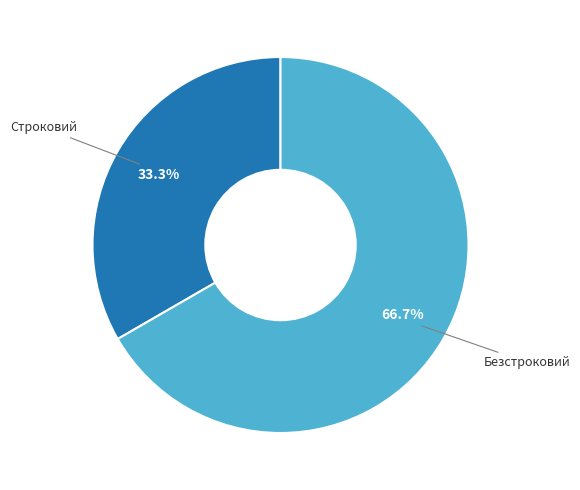

To the nearest percent, what is the combined percentage of Строковий and Безстроковий?

100%